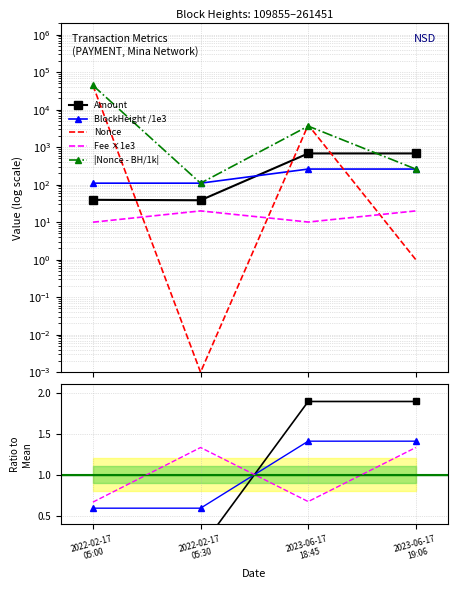

At how many categories does at least one series exceed 41575?

1